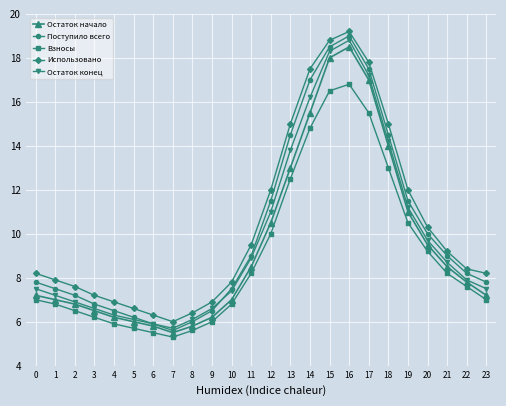

What is the spread (max minus min) of values at 22?

0.8